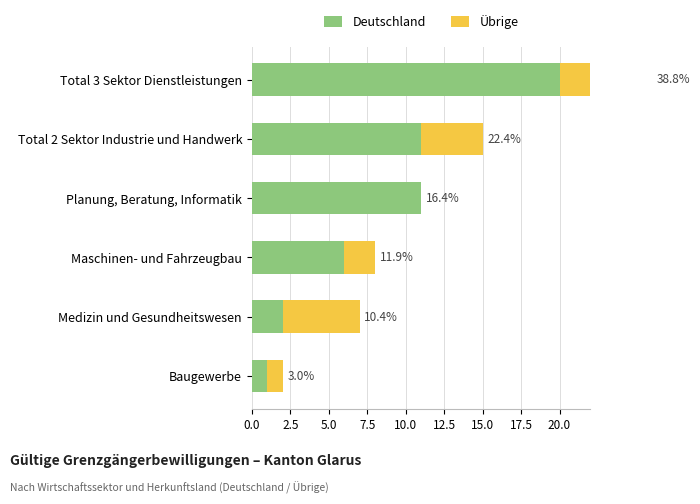

How many groups of bars are there?

6